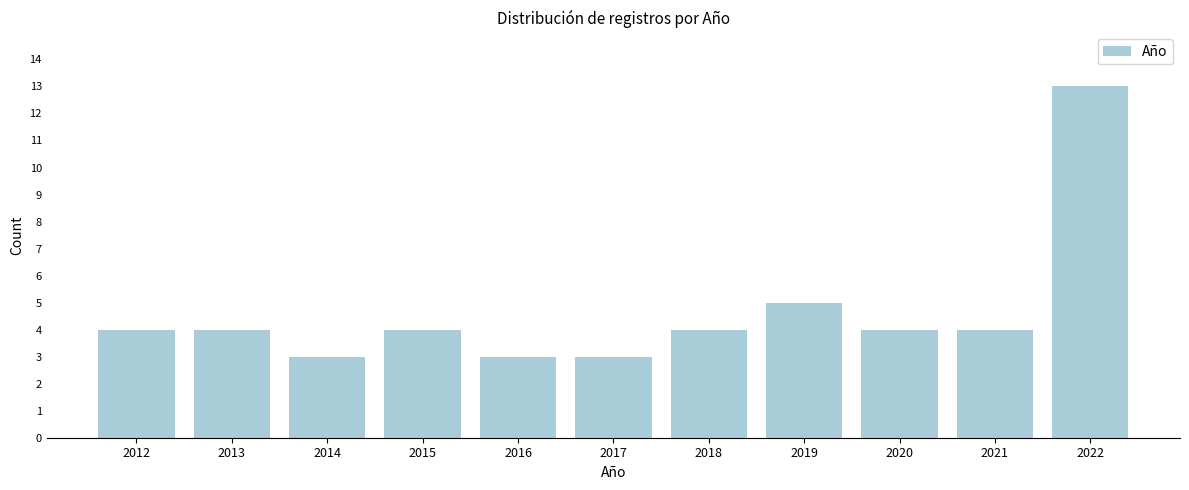

Reading left to right, extract all data points from this chart.

2012=4	2013=4	2014=3	2015=4	2016=3	2017=3	2018=4	2019=5	2020=4	2021=4	2022=13